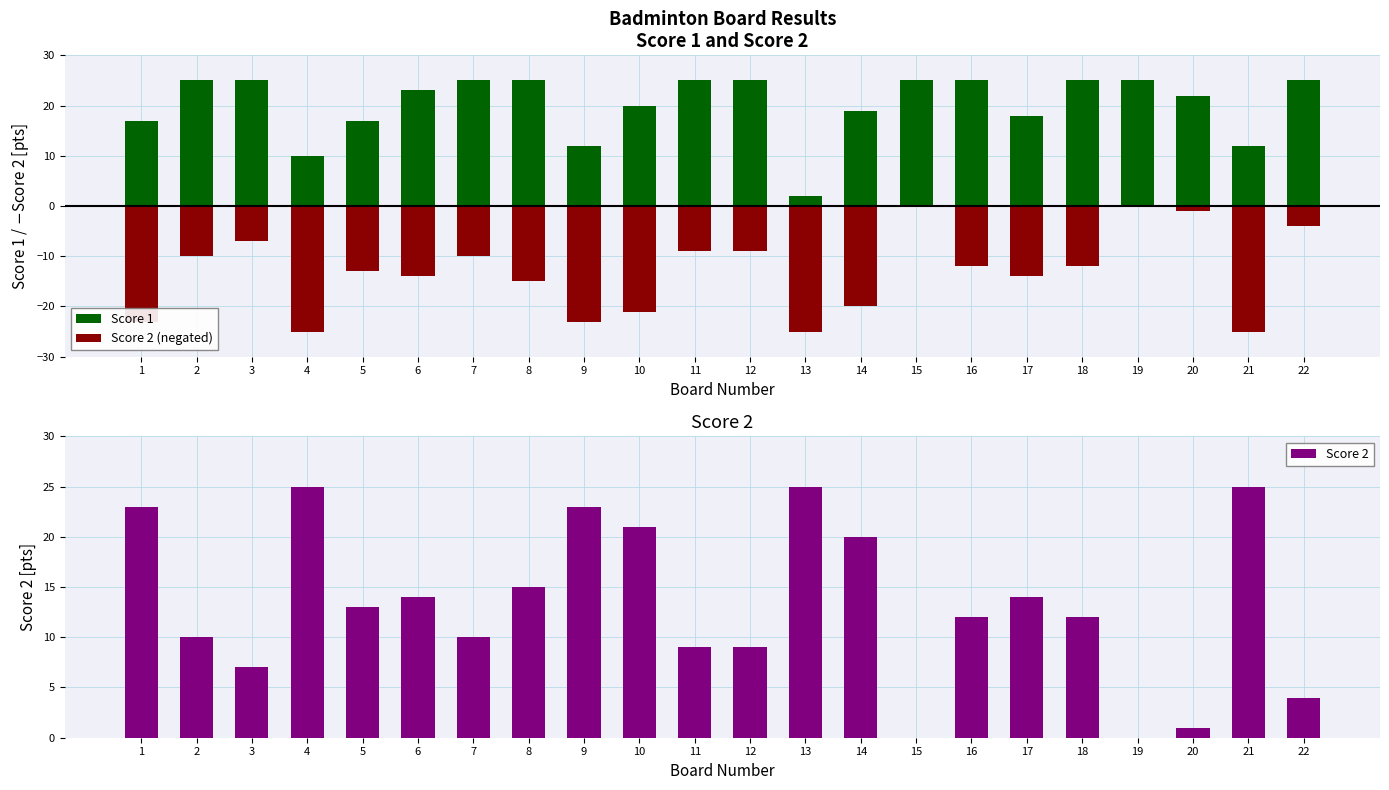

What is the difference between the second highest and second lowest values in the Score 2 (negated) series?

25